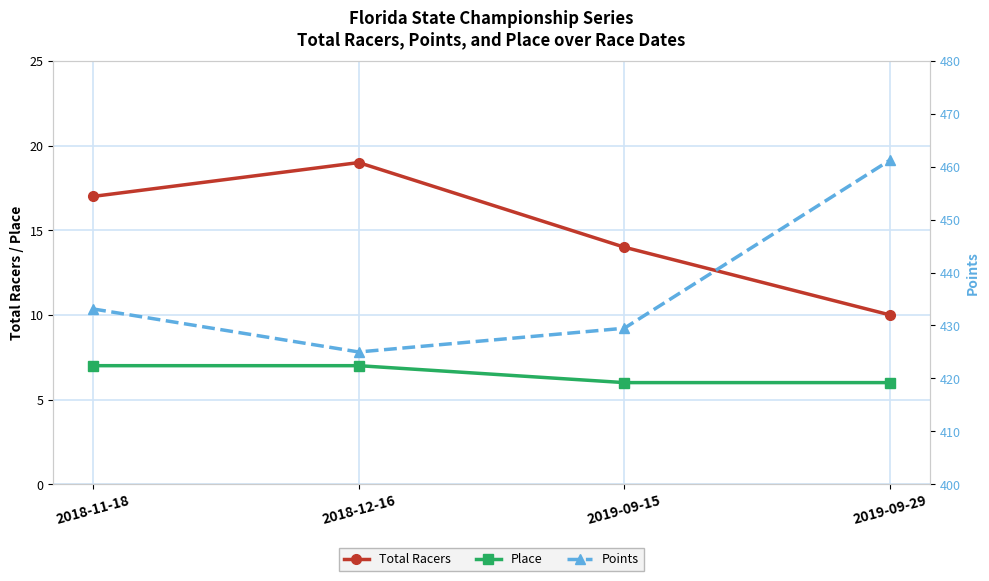

Where is the first local minimum for Points?

2018-12-16